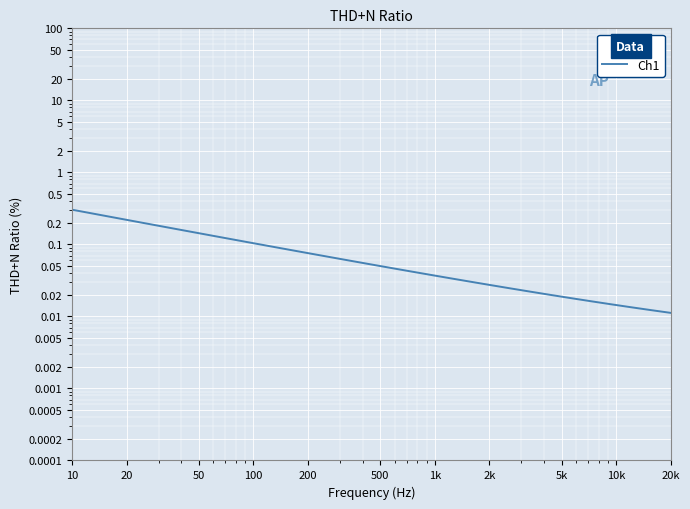

What is the greatest value displayed?

0.3